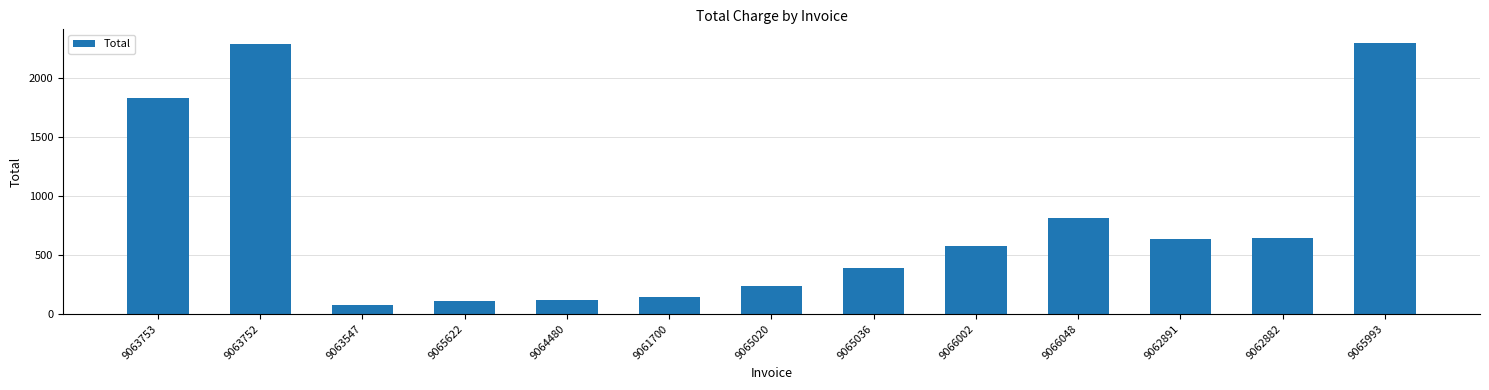

The chart shows a value of 142.2 at 9061700. True or false?

True